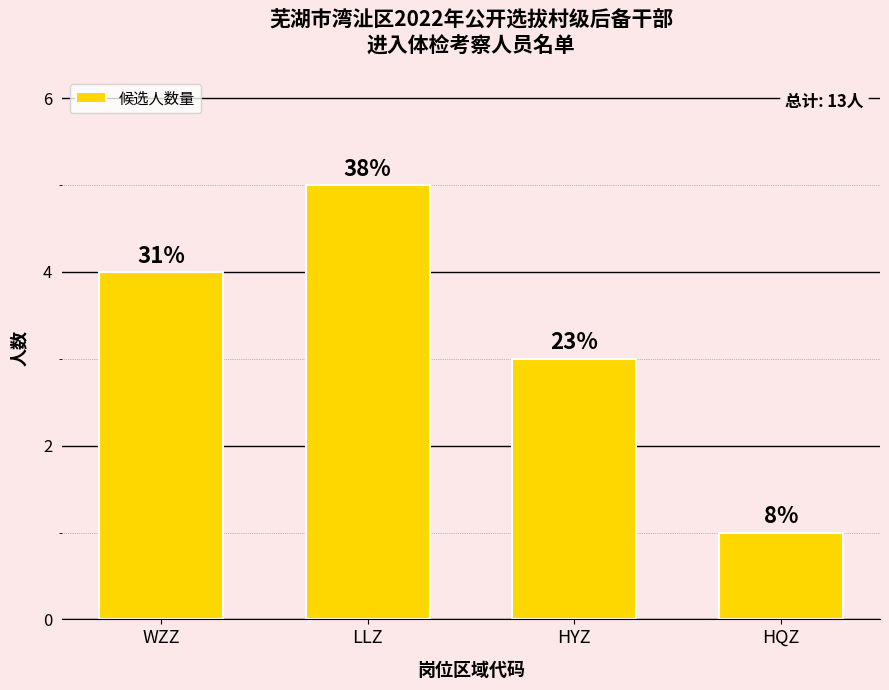

Are the bars horizontal?

No